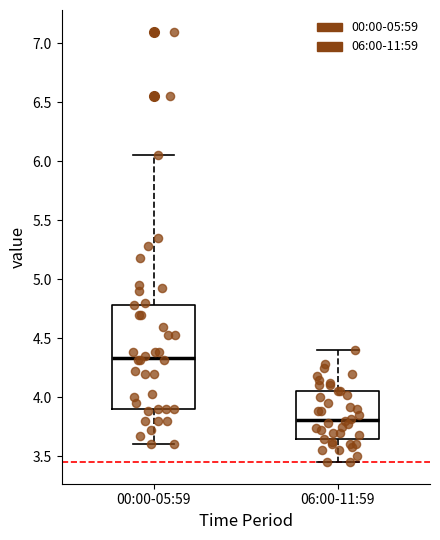

Reading left to right, transcribe this box plot: for each box, give where its median line is, the range the box spans, and where its two whiskers end, as read against the y-axis. The values are not printed on the chart, so give them approximately, as read against the axis.

00:00-05:59: median 4.35, box 3.90 to 4.80, whiskers 3.60 to 6.05
06:00-11:59: median 3.80, box 3.65 to 4.05, whiskers 3.45 to 4.40